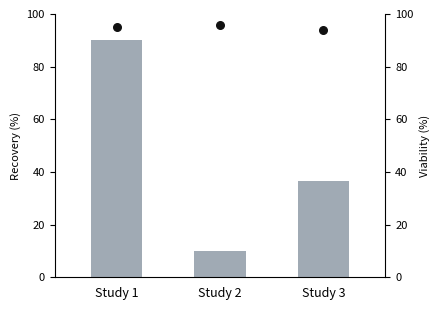

At how many categories does at least one series exceed 32?

3